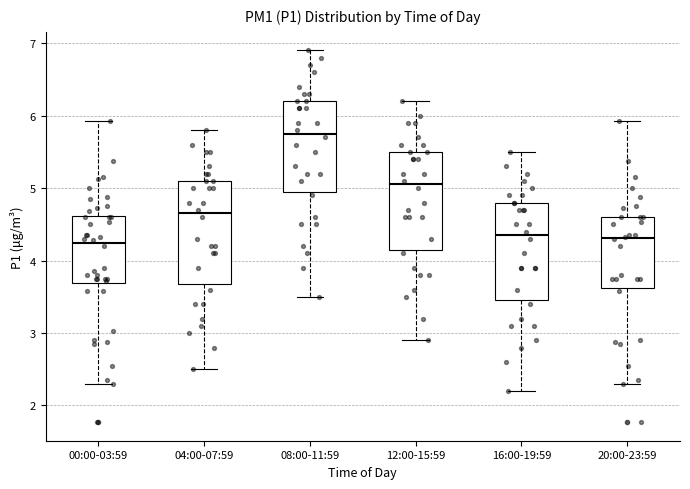

Reading left to right, transcribe this box plot: for each box, give where its median line is, the range the box spans, and where its two whiskers end, as read against the y-axis. The values are not printed on the chart, so give them approximately, as read against the axis.

00:00-03:59: median 4.2, box 3.7 to 4.6, whiskers 2.3 to 5.9
04:00-07:59: median 4.7, box 3.7 to 5.1, whiskers 2.5 to 5.8
08:00-11:59: median 5.8, box 5.0 to 6.2, whiskers 3.5 to 6.9
12:00-15:59: median 5.1, box 4.2 to 5.5, whiskers 2.9 to 6.2
16:00-19:59: median 4.4, box 3.5 to 4.8, whiskers 2.2 to 5.5
20:00-23:59: median 4.3, box 3.6 to 4.6, whiskers 2.3 to 5.9